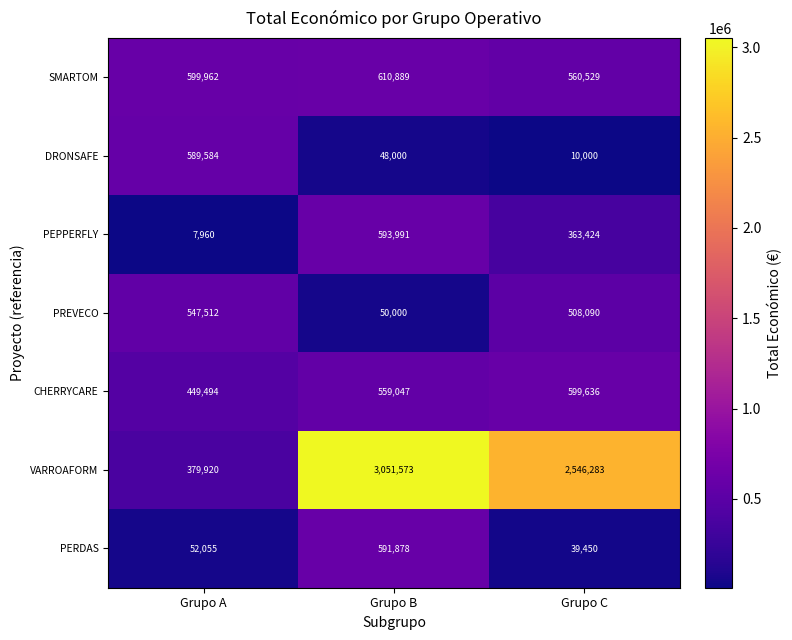

Which series has the widest spread of values?

VARROAFORM